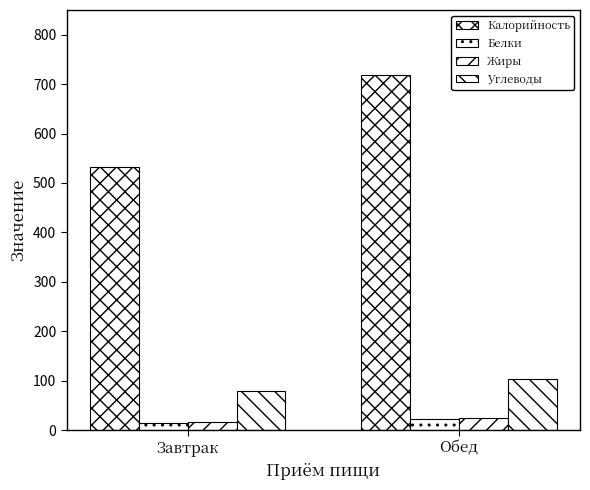

Is it true that Калорийность equals 233.4 at Завтрак?

False